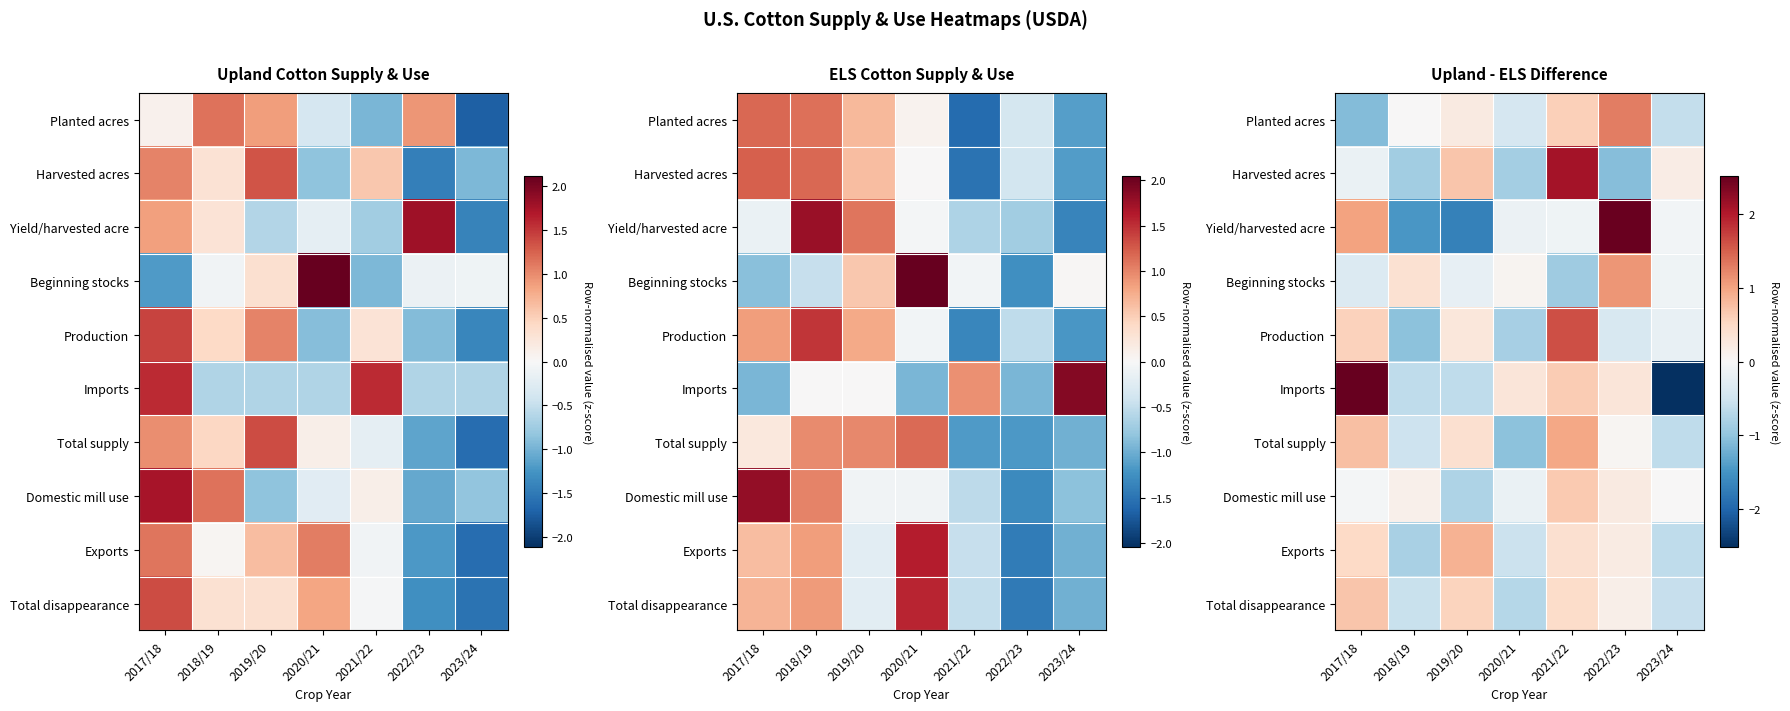

How many values in Planted acres are below zero?

3